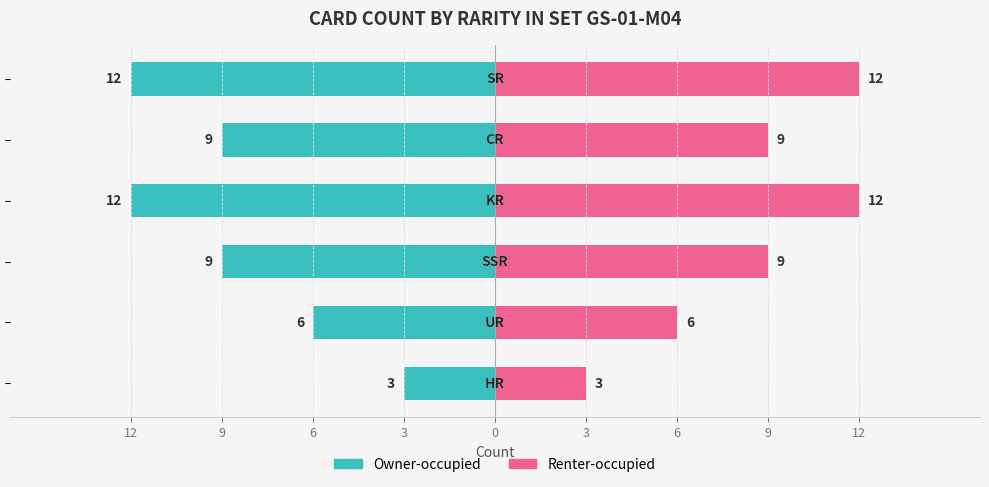

Which has a higher value, 3 or 3?

3